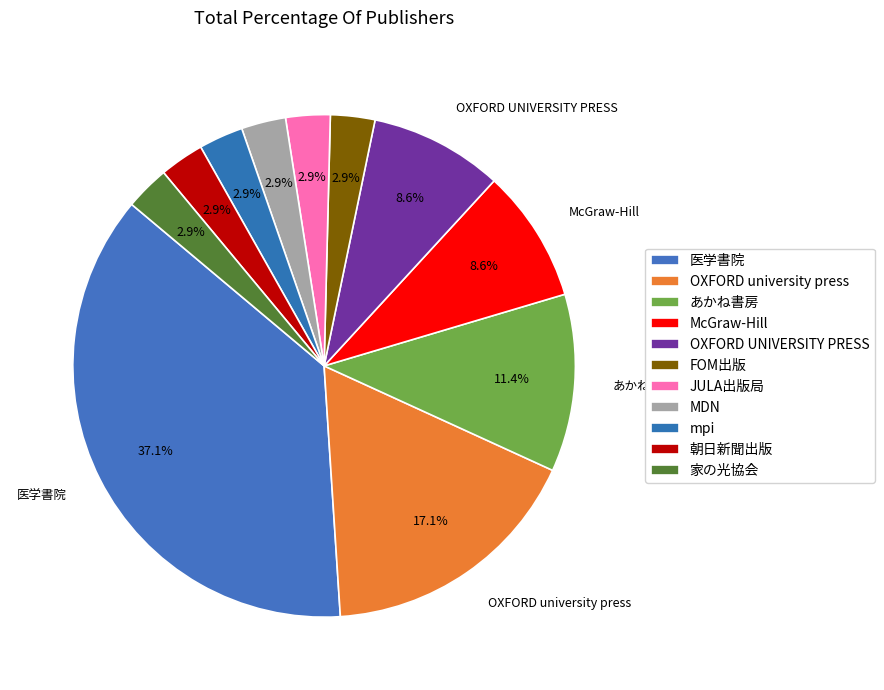

Combined, do OXFORD university press and McGraw-Hill account for over 50%?

No